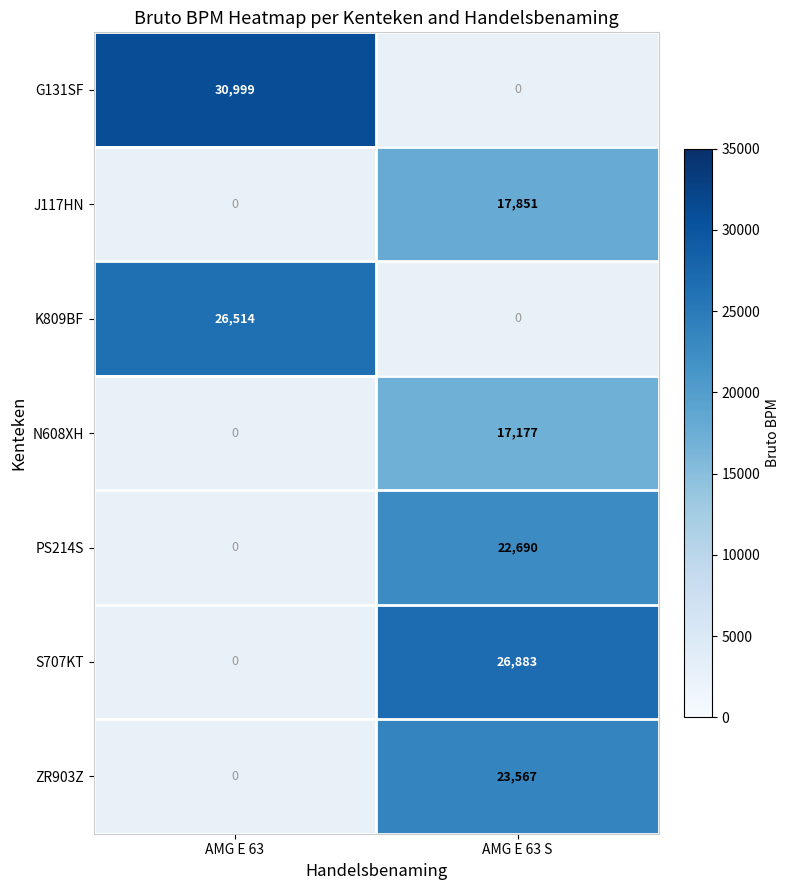

What is the smallest value displayed?

17177.0